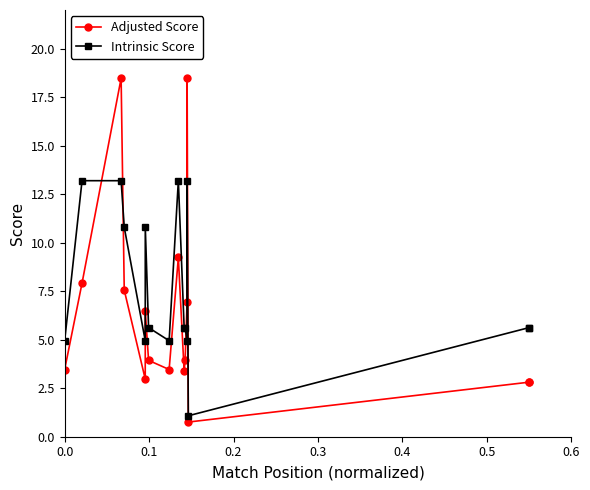

Count the number of data series in this chart.

2